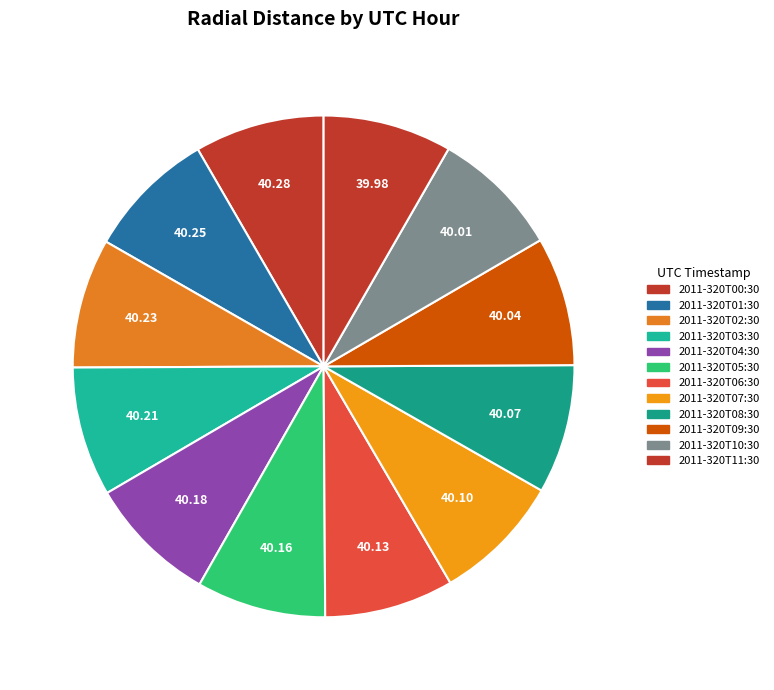

To the nearest percent, what is the average slice percentage?

8%